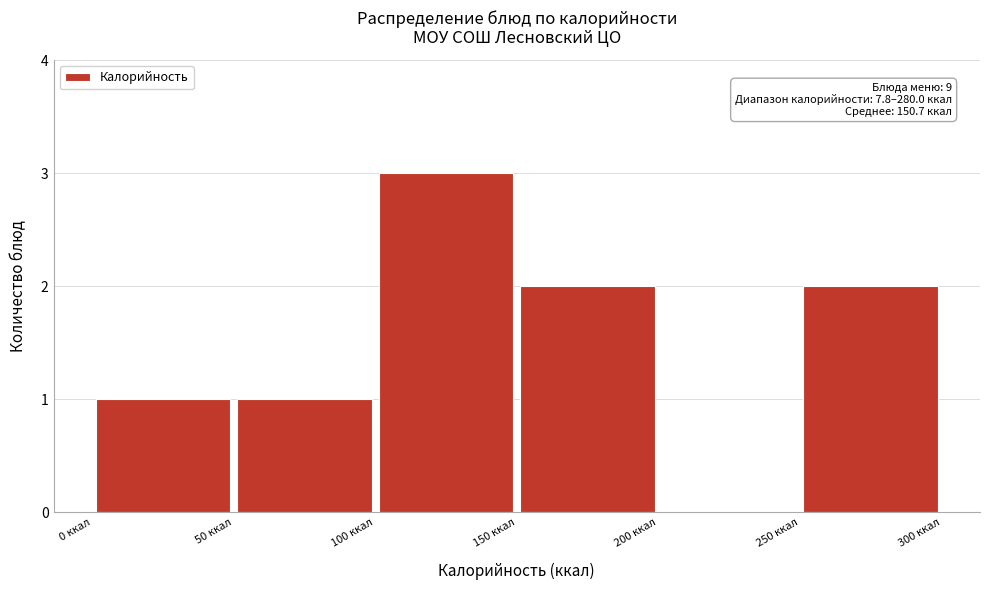

Which range on the x-axis has the tallest bar?

100 to 150